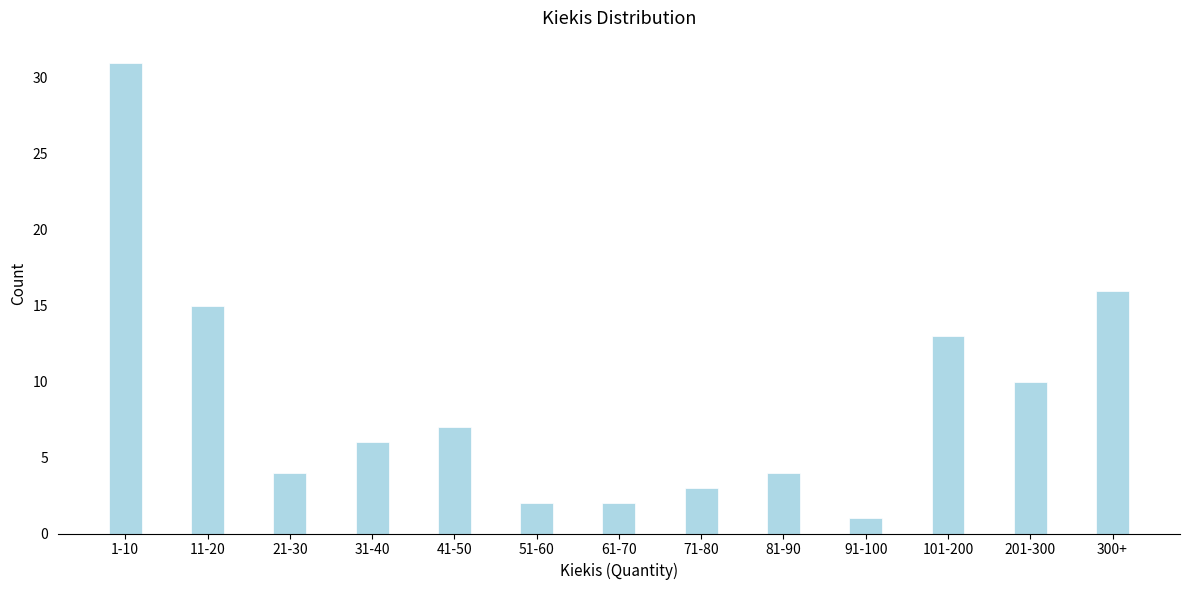

Reading right to left, what are all the values shown in this chart?

16	10	13	1	4	3	2	2	7	6	4	15	31